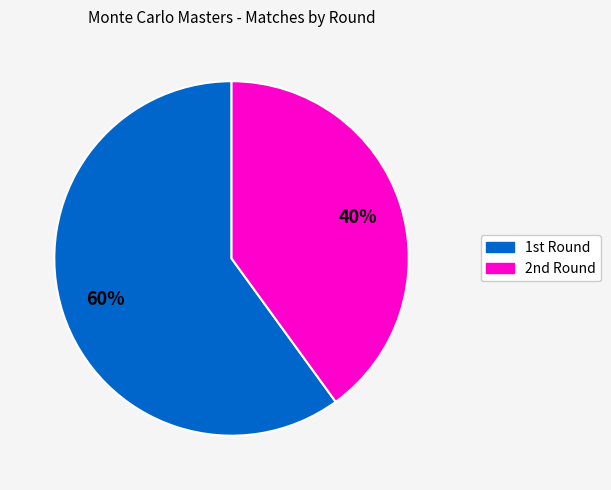

Rank the categories by value from lowest to highest.

2nd Round, 1st Round